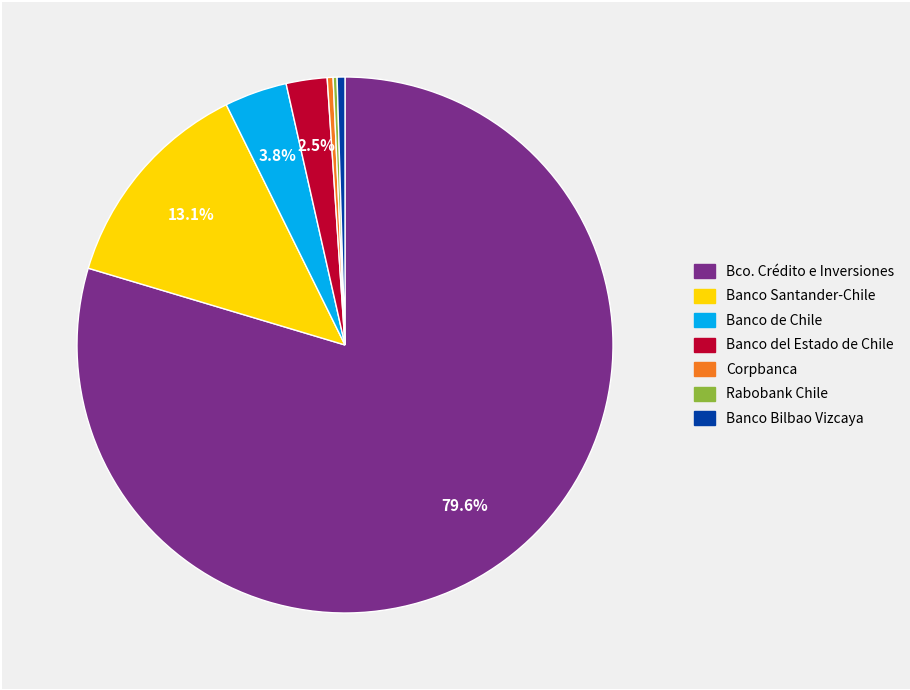

Is there any slice that represents more than half of the pie?

Yes